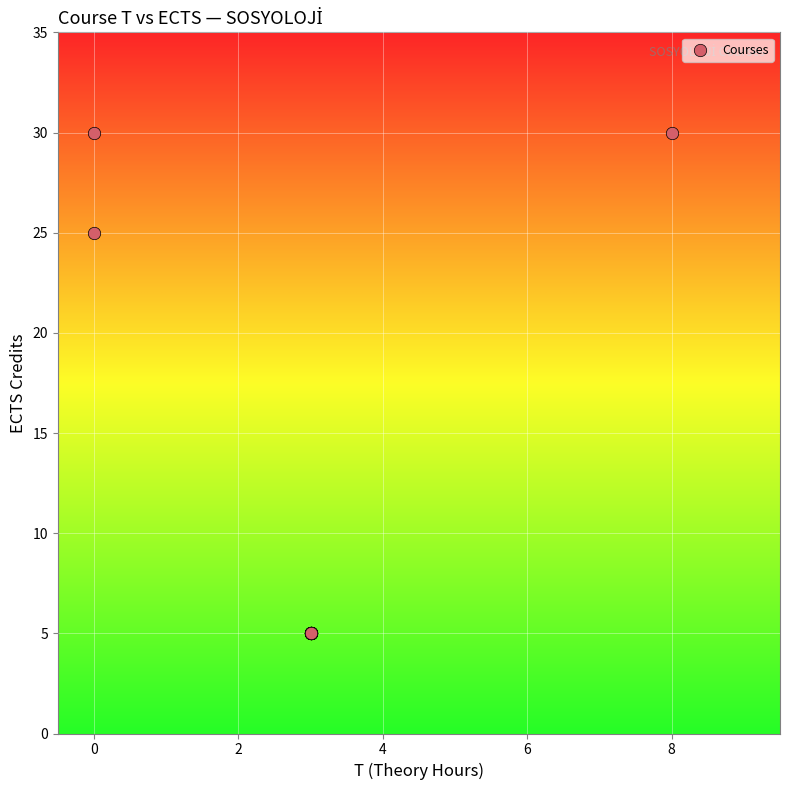

What Y value in the scatter plot is closest to 17?

25